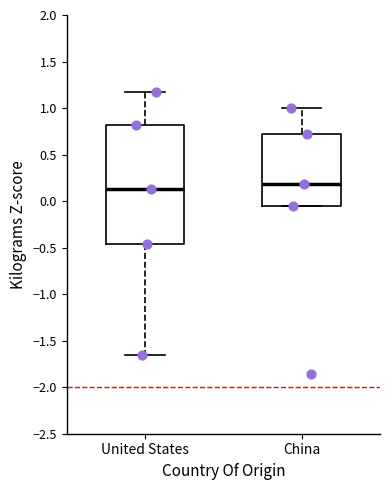

Which box is the tallest, from its lower edge to its upper edge?

United States